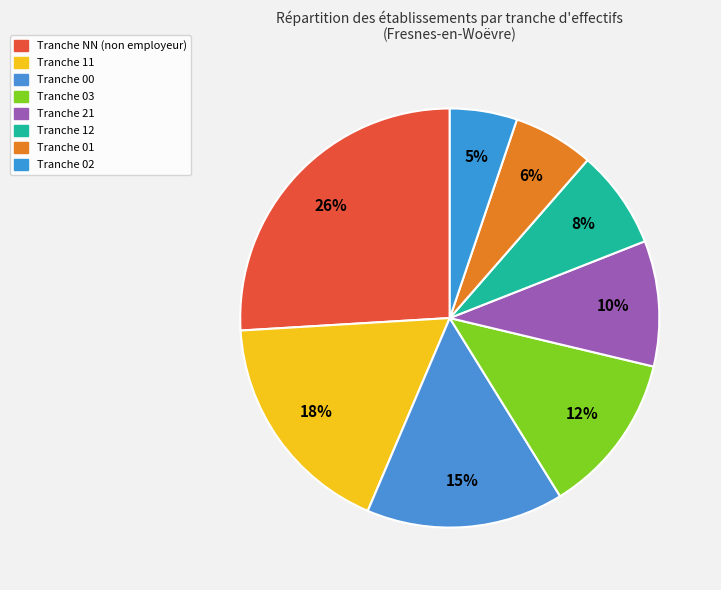

Count the number of slices in the pie.

8